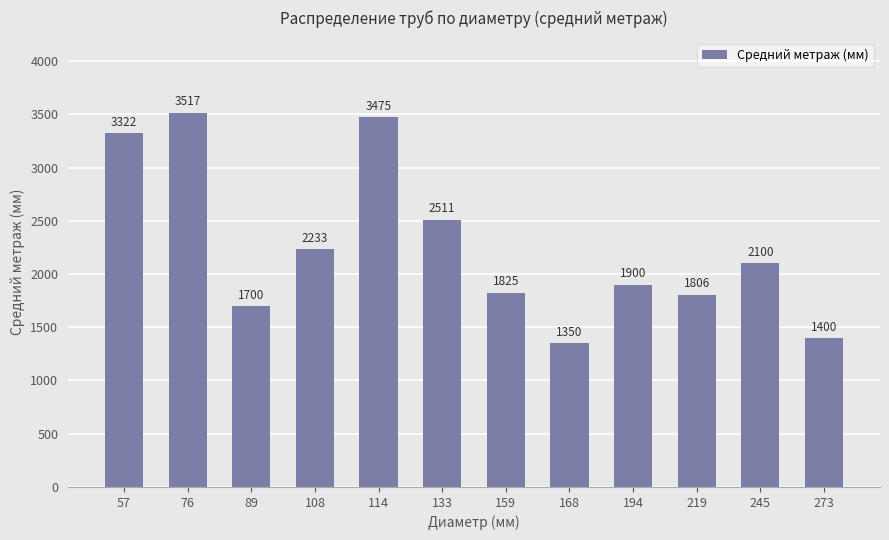

Reading left to right, transcribe all the data shown in this chart.

57=3322	76=3517	89=1700	108=2233	114=3475	133=2511	159=1825	168=1350	194=1900	219=1806	245=2100	273=1400